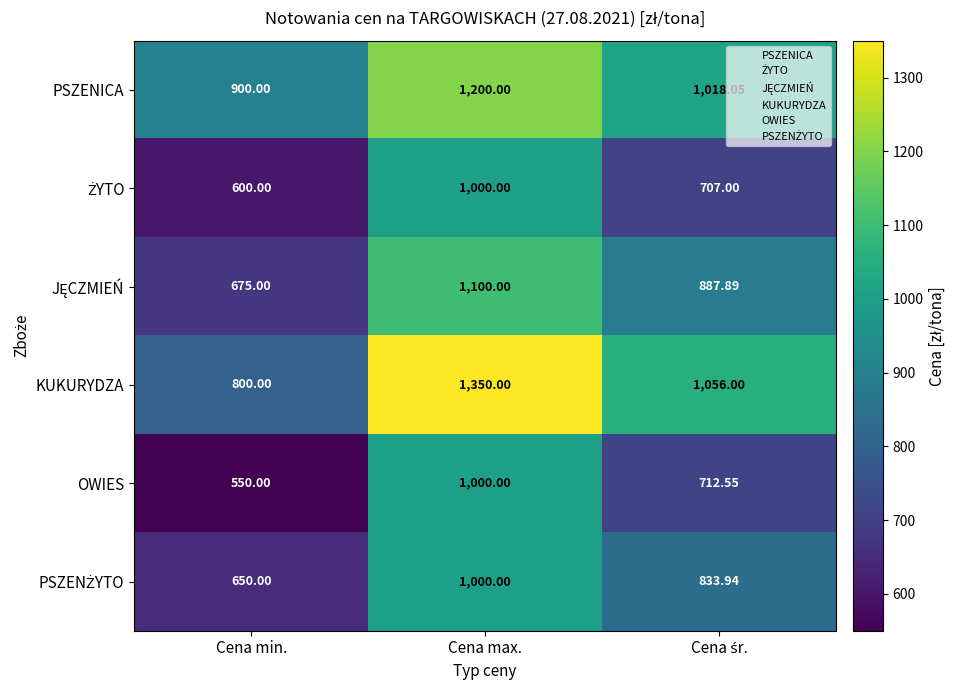

Which series has the widest spread of values?

KUKURYDZA